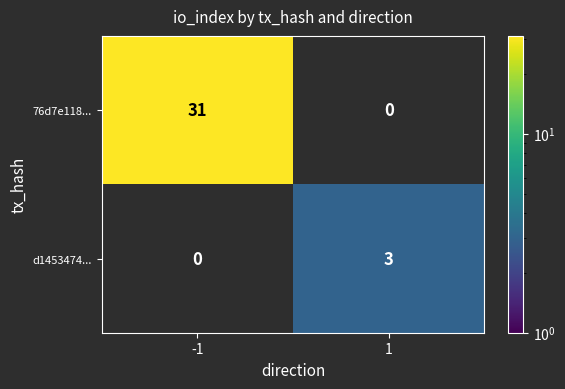

The 76d7e118... series shows 31 at -1. True or false?

True